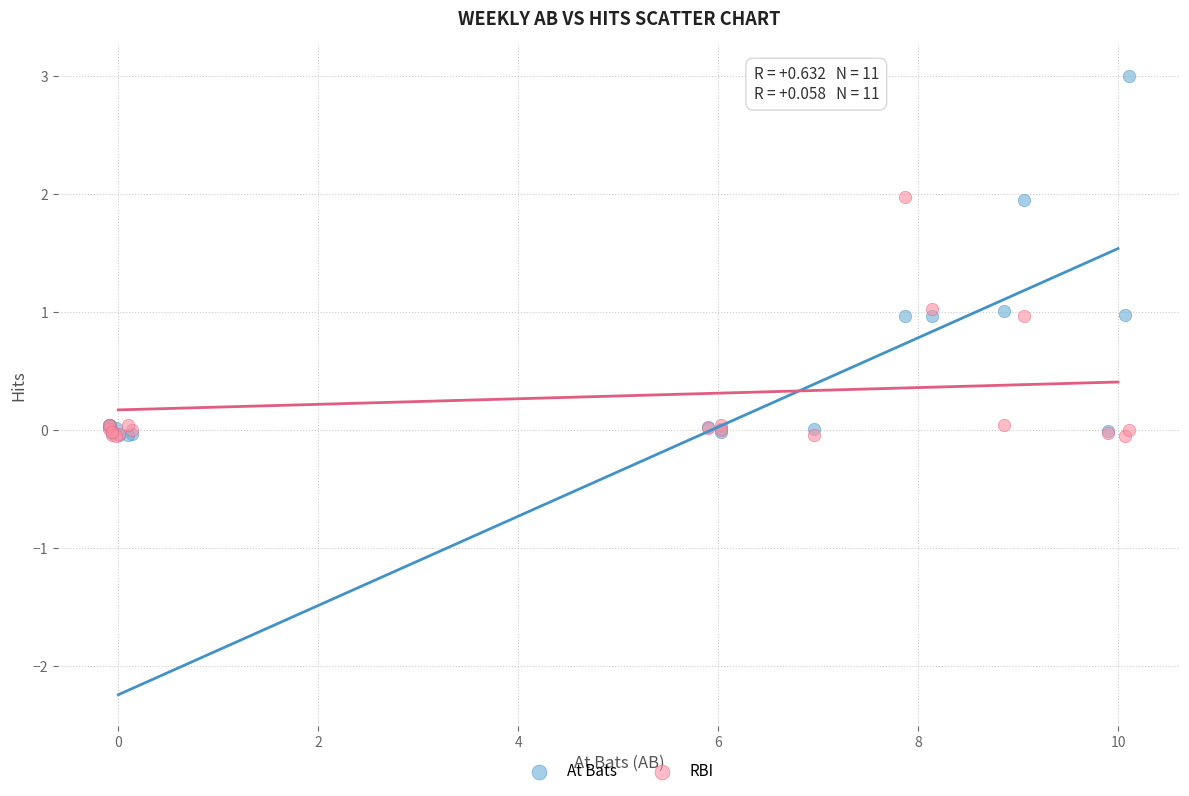

Which series reaches the maximum Y coordinate?

At Bats